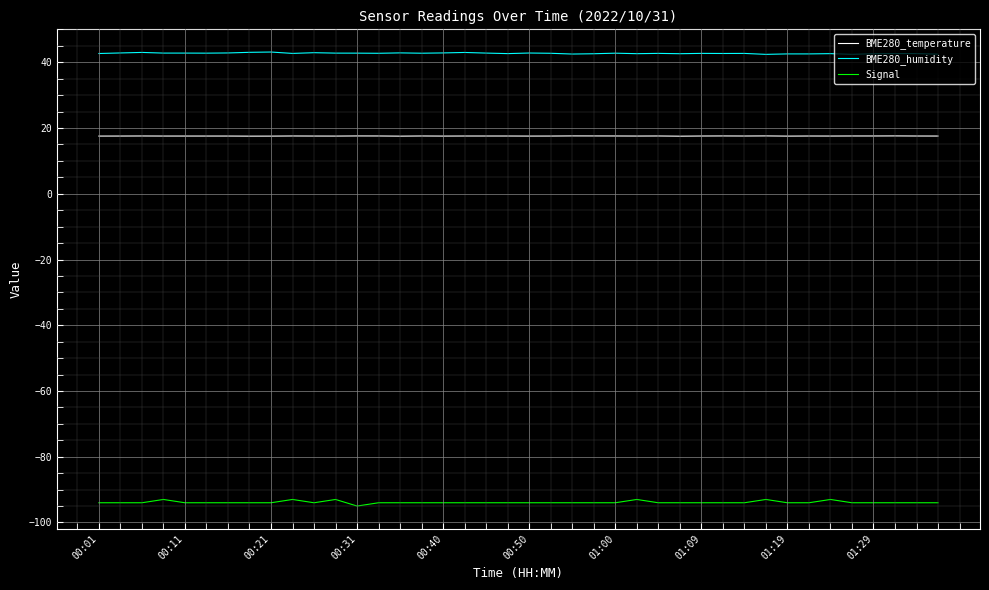

Rank the series by their average value, from highest to lowest.

BME280_humidity, BME280_temperature, Signal